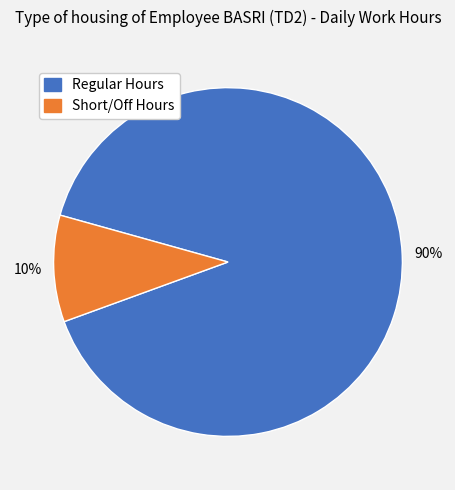

Is there any slice that represents more than half of the pie?

Yes